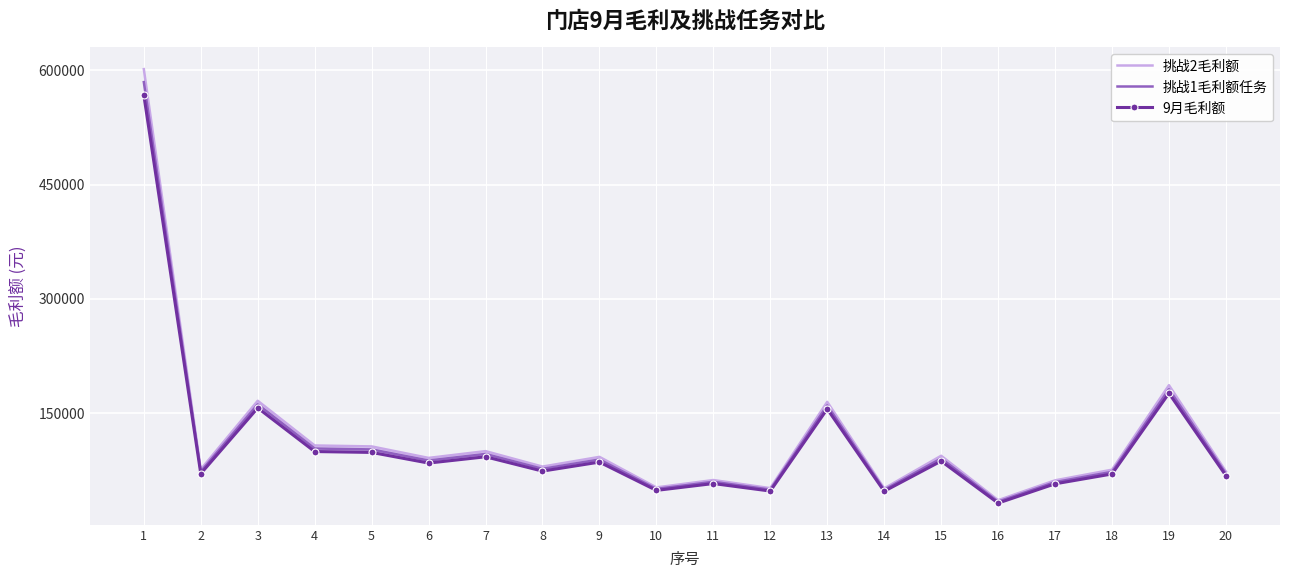

Between 9 and 12, which is larger?

9